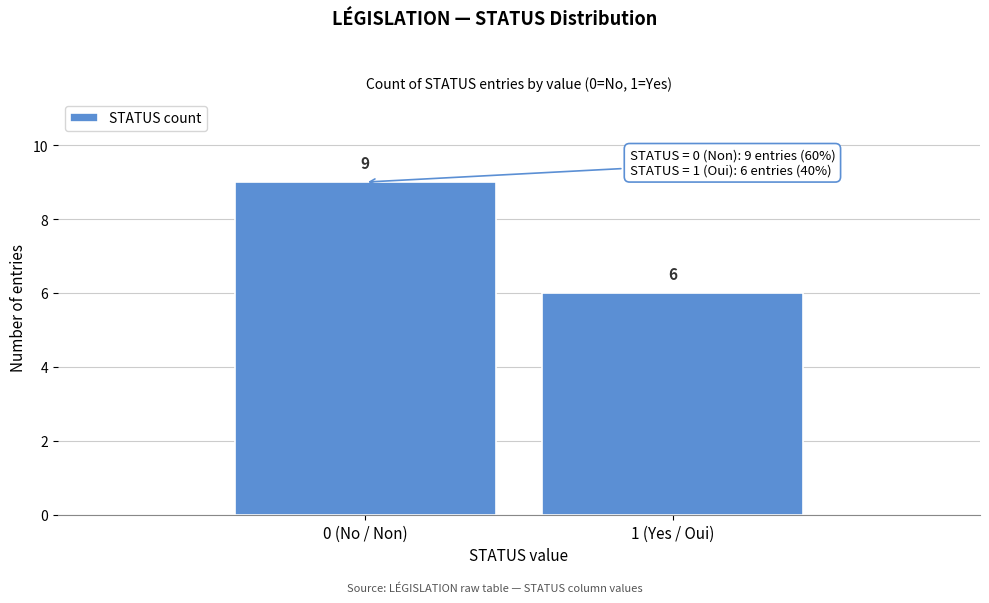

Reading right to left, extract all data points from this chart.

6	9